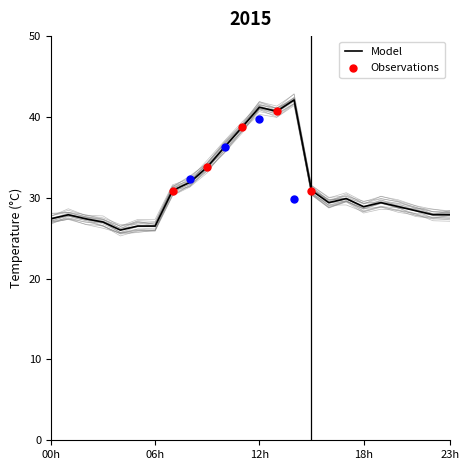

Approximately how many times larger is the value at 13:00 compared to 09:00?

1.2